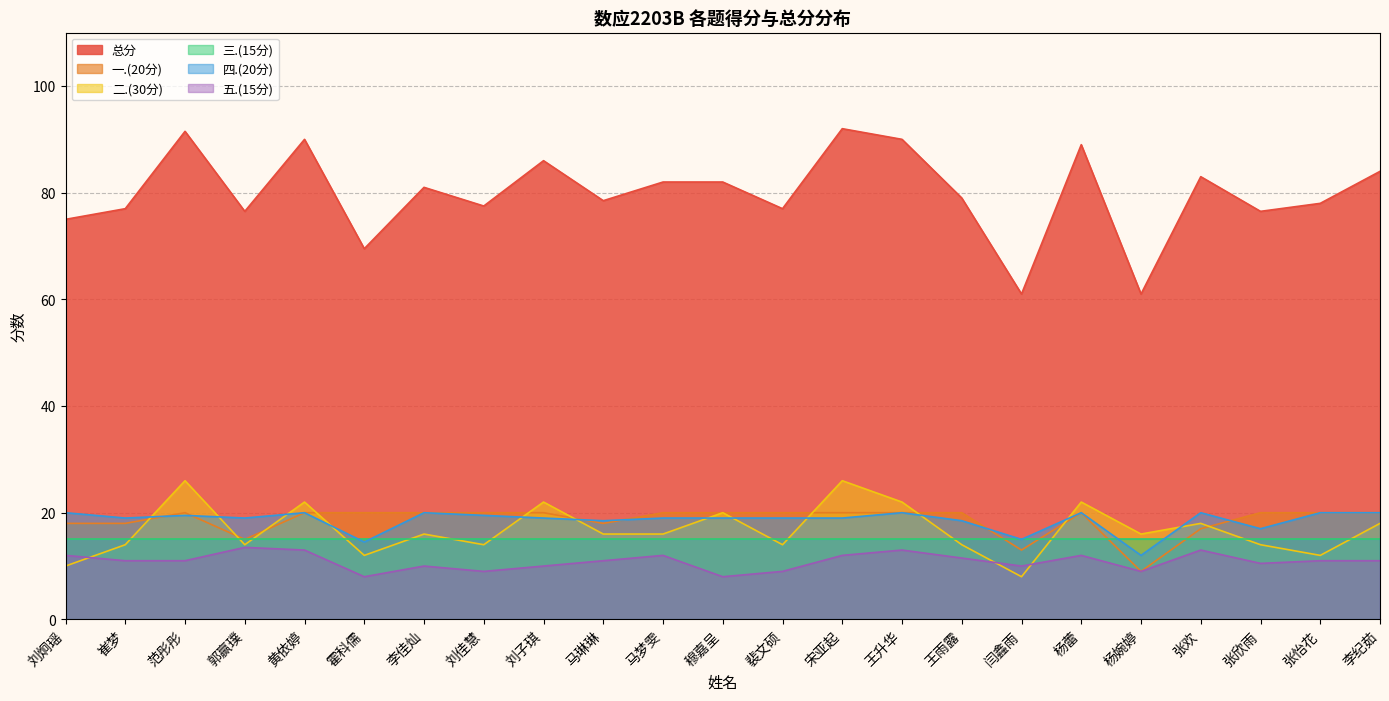

What is the difference between the highest and lowest values at 范彤彤?

80.5